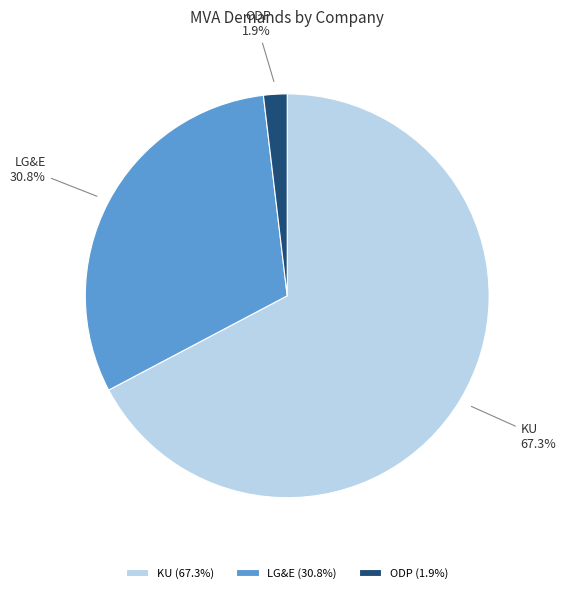

What is the total percentage of LG&E and KU?

98.1%